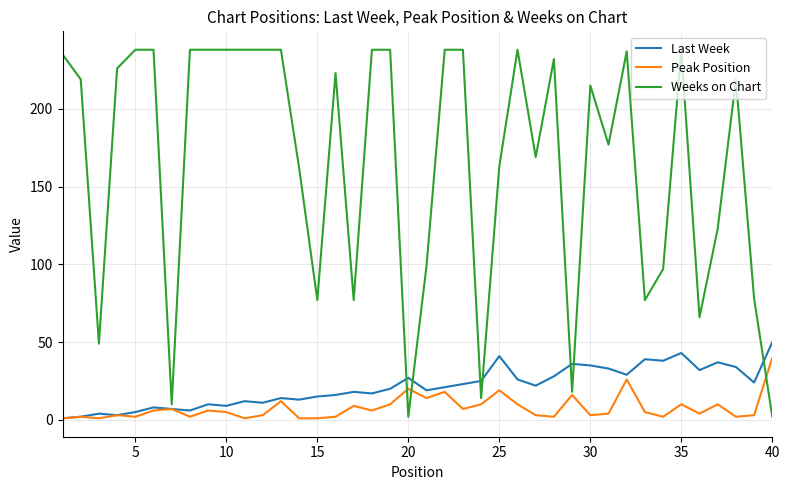

In Last Week, how many points are lower than both neighbors (excluding endpoints)?

12